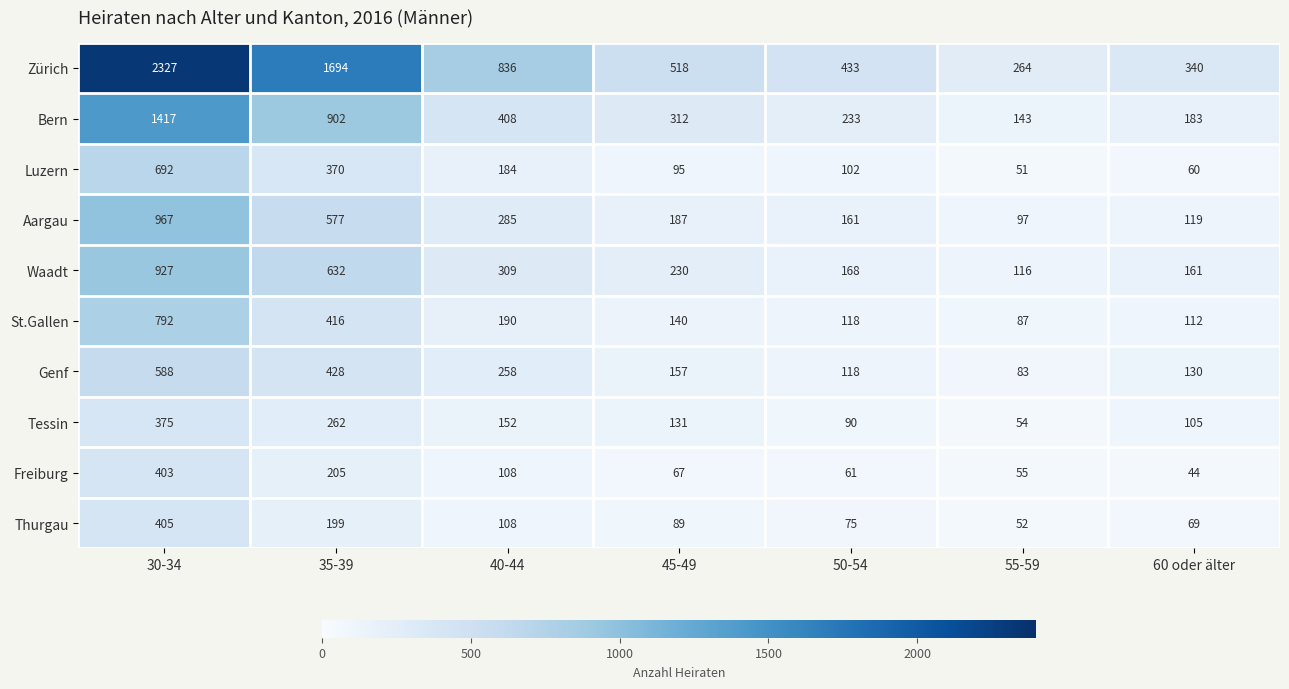

What is the difference between the maximum and second lowest values in the Zürich series?

1987